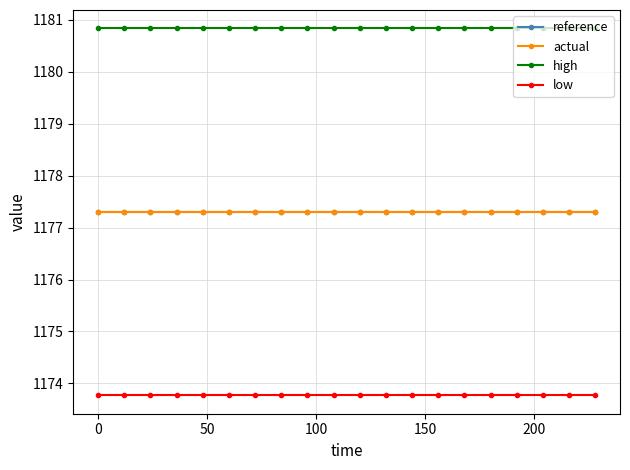

True or false: actual and high cross at least once.

False